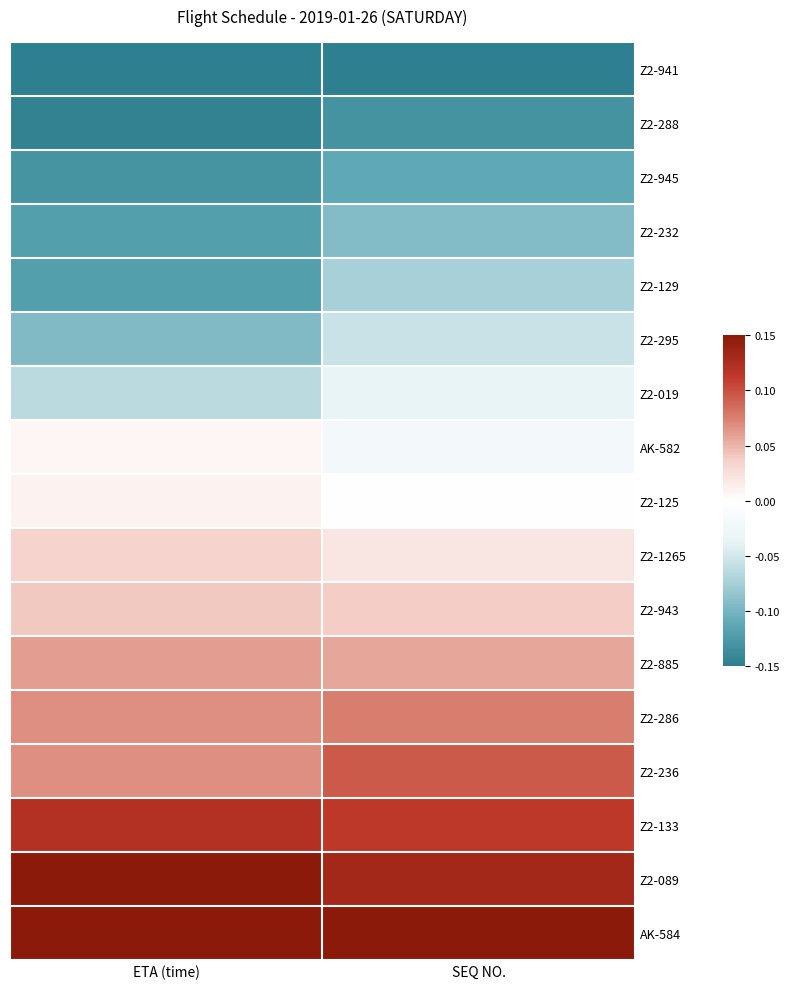

What is the maximum value shown in the chart?

0.1